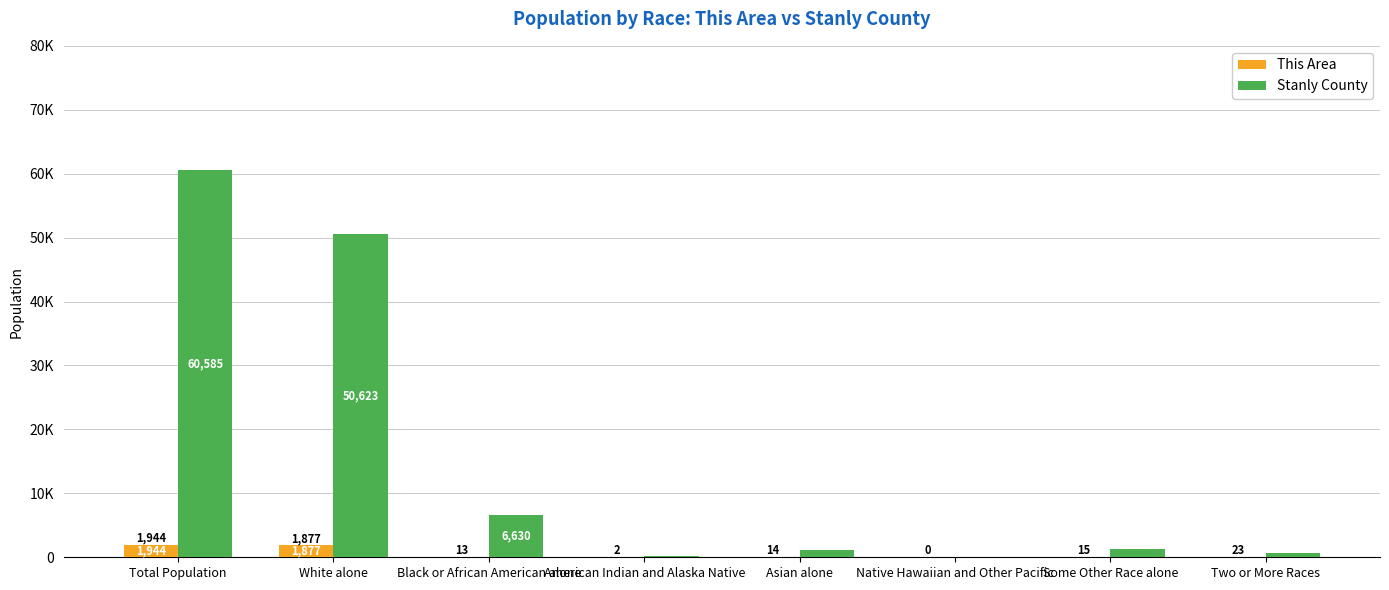

Reading left to right, transcribe all the data shown in this chart.

This Area: Total Population=1944	White alone=1877	Black or African American alone=13	American Indian and Alaska Native=2	Asian alone=14	Native Hawaiian and Other Pacific=0	Some Other Race alone=15	Two or More Races=23
Stanly County: Total Population=60585	White alone=50623	Black or African American alone=6630	American Indian and Alaska Native=197	Asian alone=1118	Native Hawaiian and Other Pacific=42	Some Other Race alone=1271	Two or More Races=704